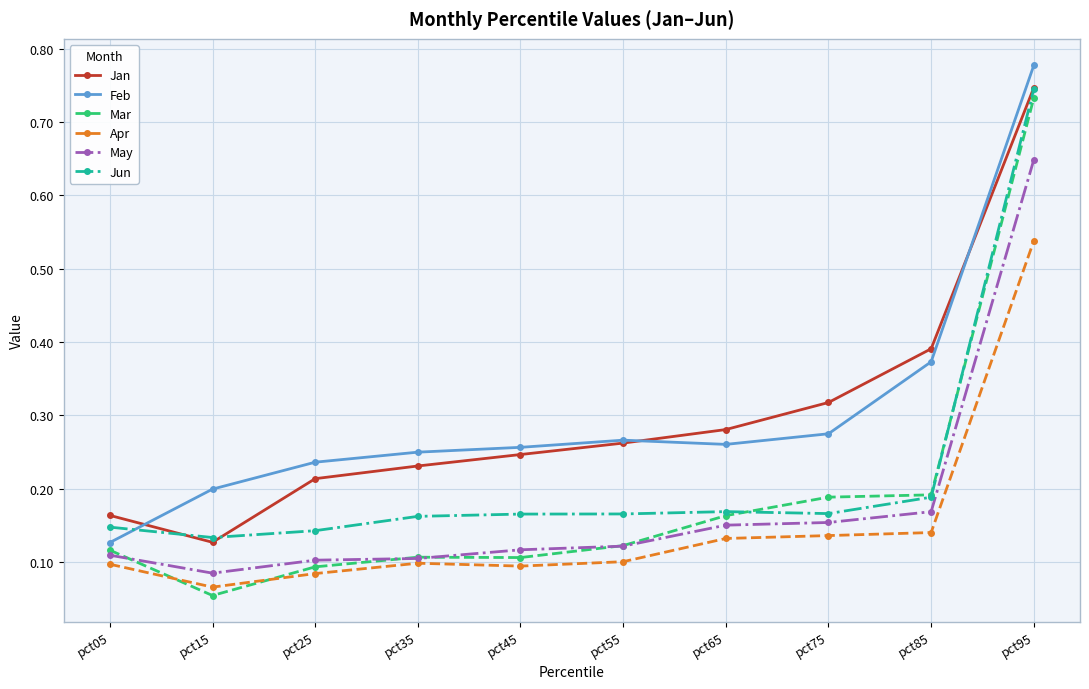

Which series ends up on top after the final intersection of Mar and Apr?

Mar